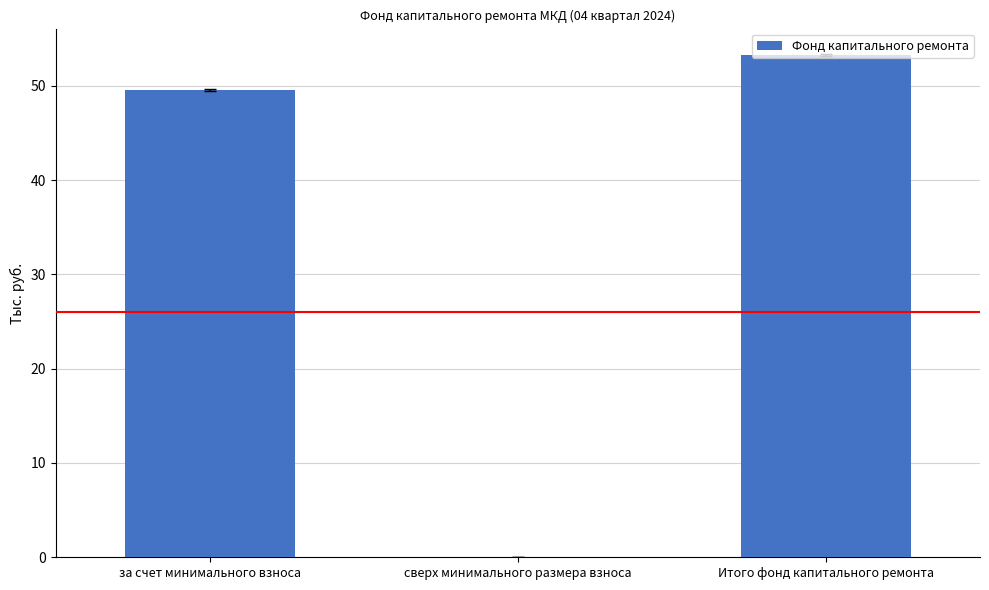

The chart shows a value of 33.5 at сверх минимального размера взноса. True or false?

False